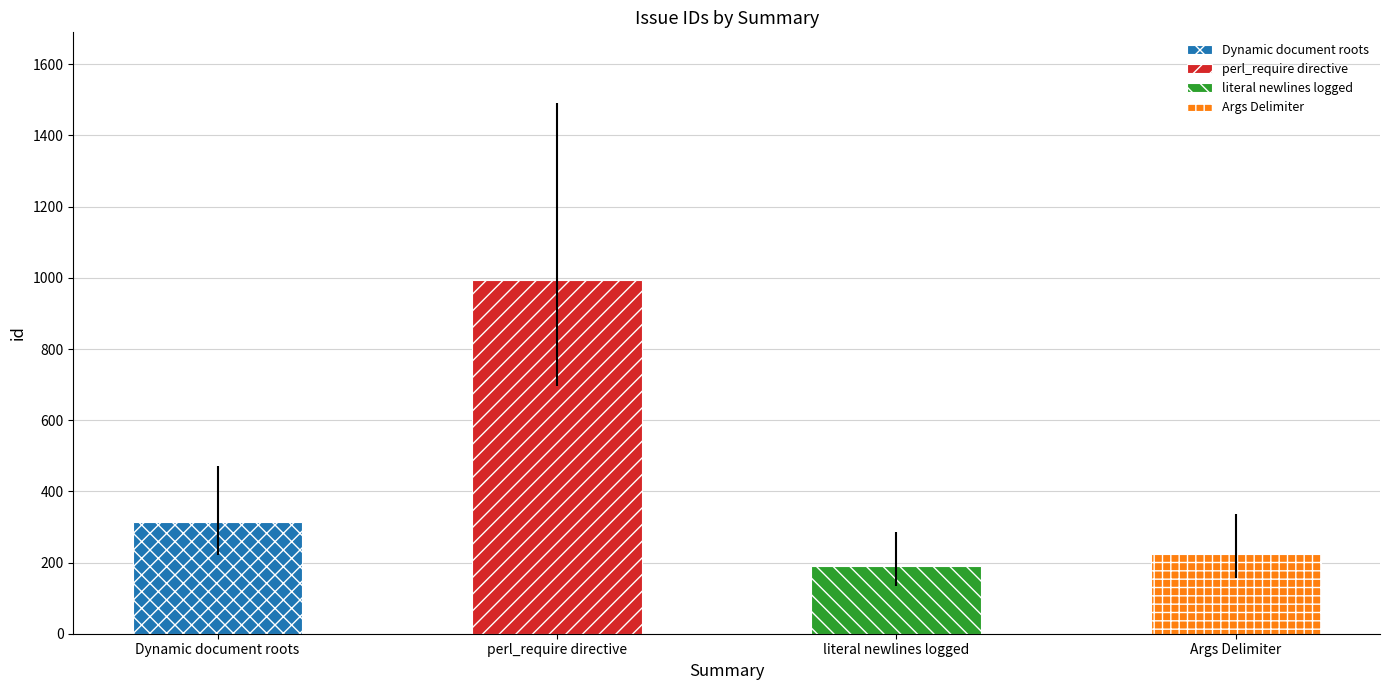

At which label is the value closest to 592?

Dynamic document roots